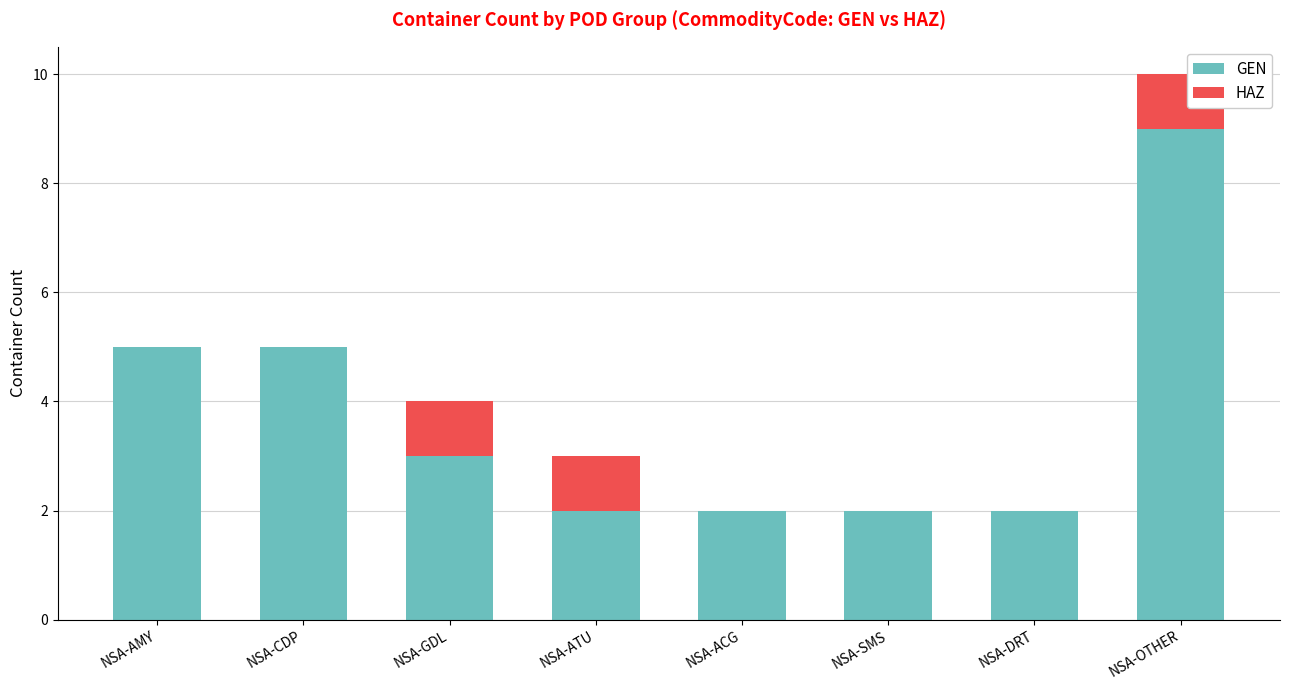

True or false: GEN has a value of 5 at NSA-GDL.

False